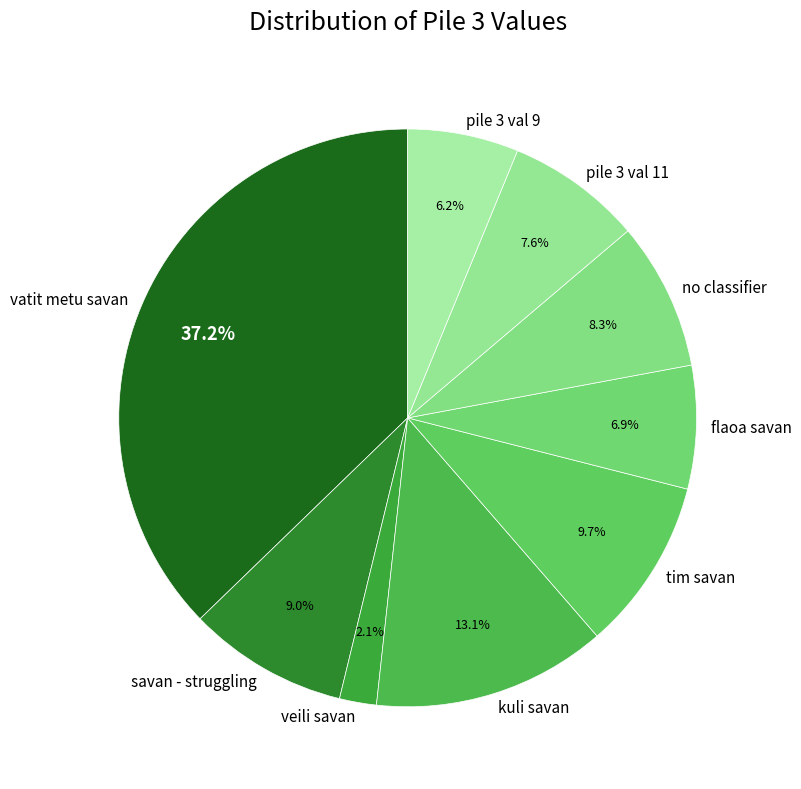

Combined, what portion of the pie is no classifier and pile 3 val 9?

14.5%